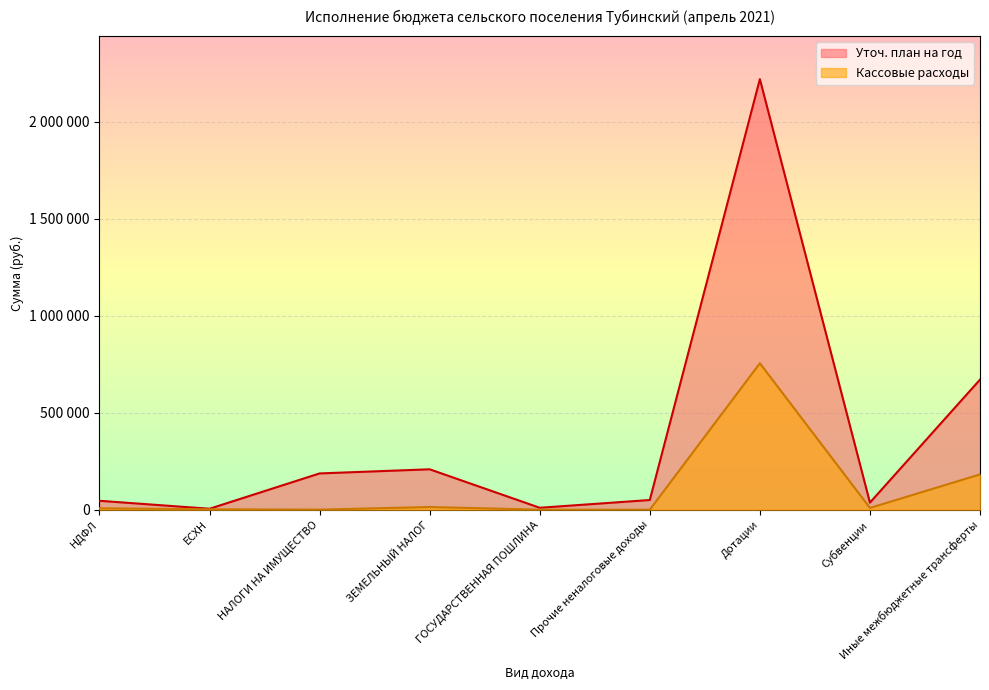

How many distinct data groups are displayed?

2